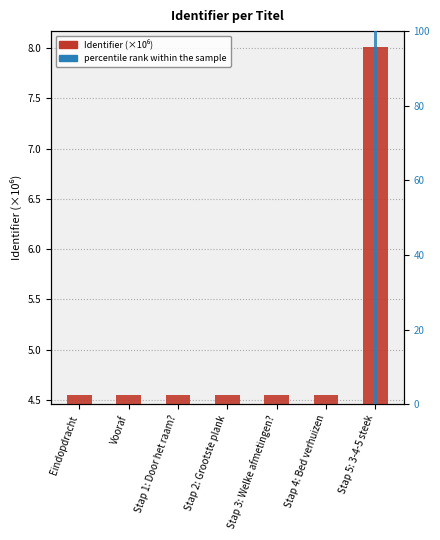

What is the approximate value of Identifier (×10⁶) at Eindopdracht?

4.5